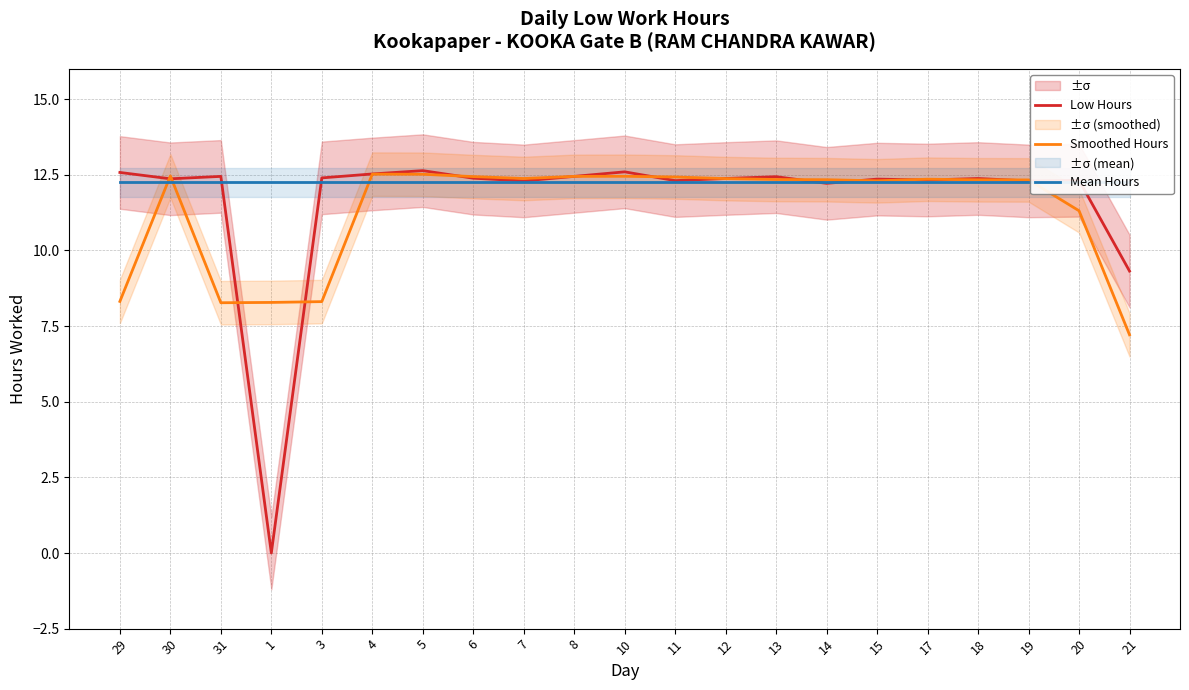

After their last crossing, which series has the higher values: Low Hours or Mean Hours?

Mean Hours